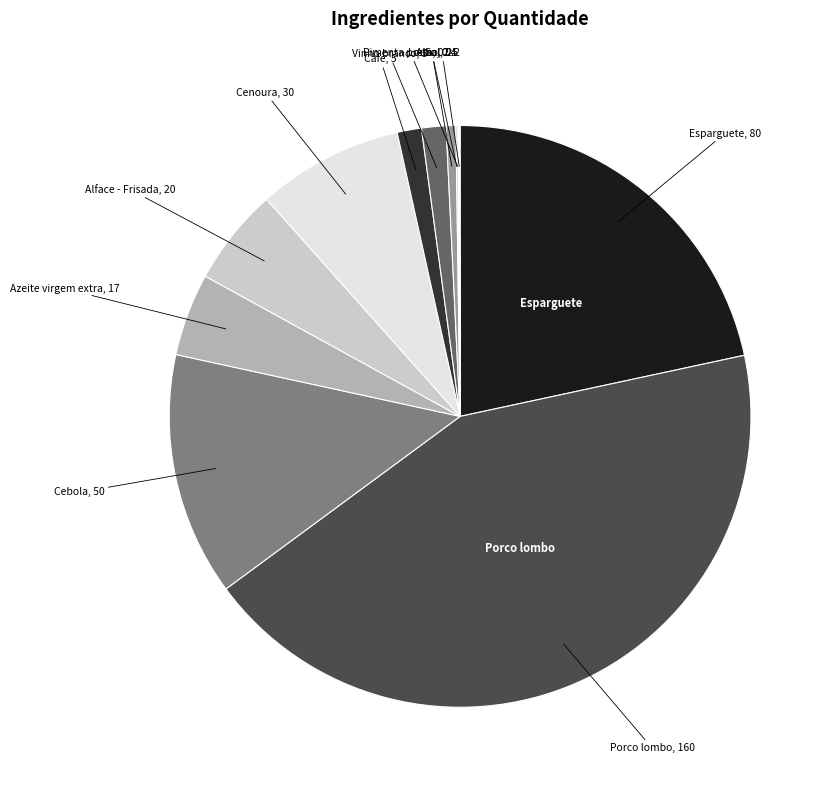

How many slices are in this pie chart?

12